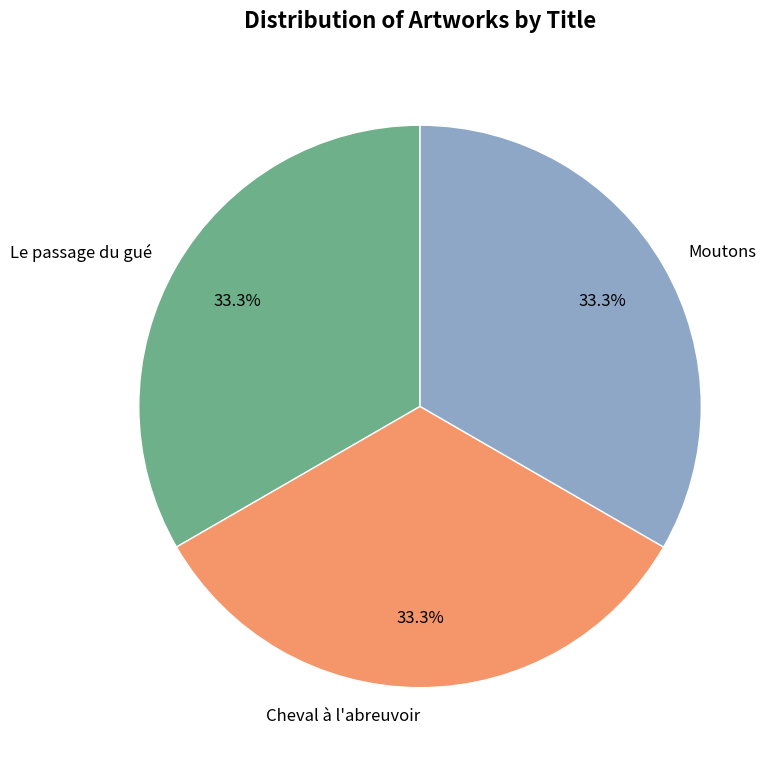

How many slices are in this pie chart?

3